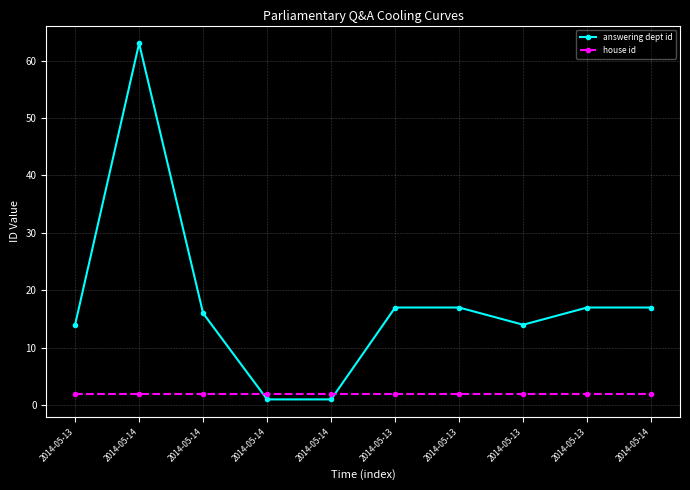

How many series are shown in this chart?

2